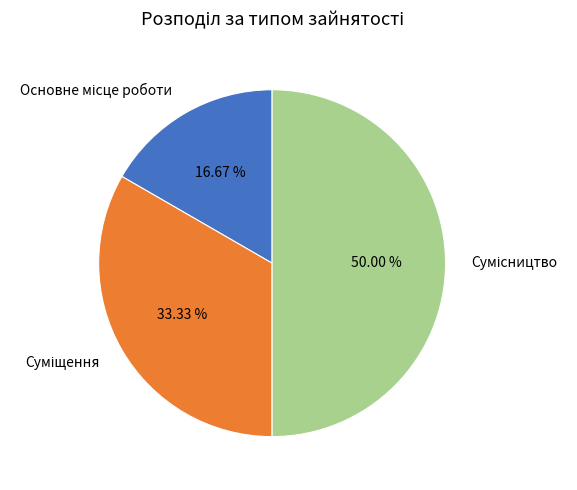

True or false: Сумісництво accounts for 50% of the total.

True